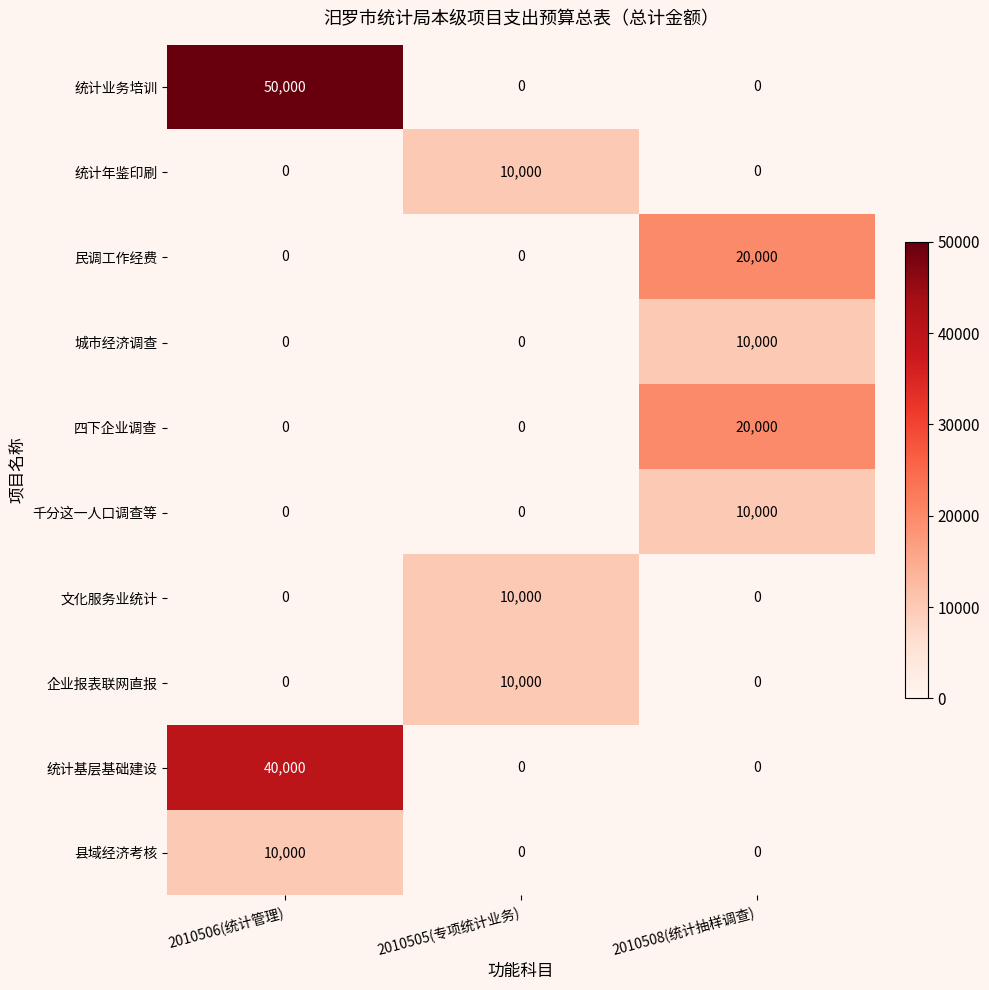

What is the difference between the highest and lowest values at 2010508(统计抽样调查)?

20000